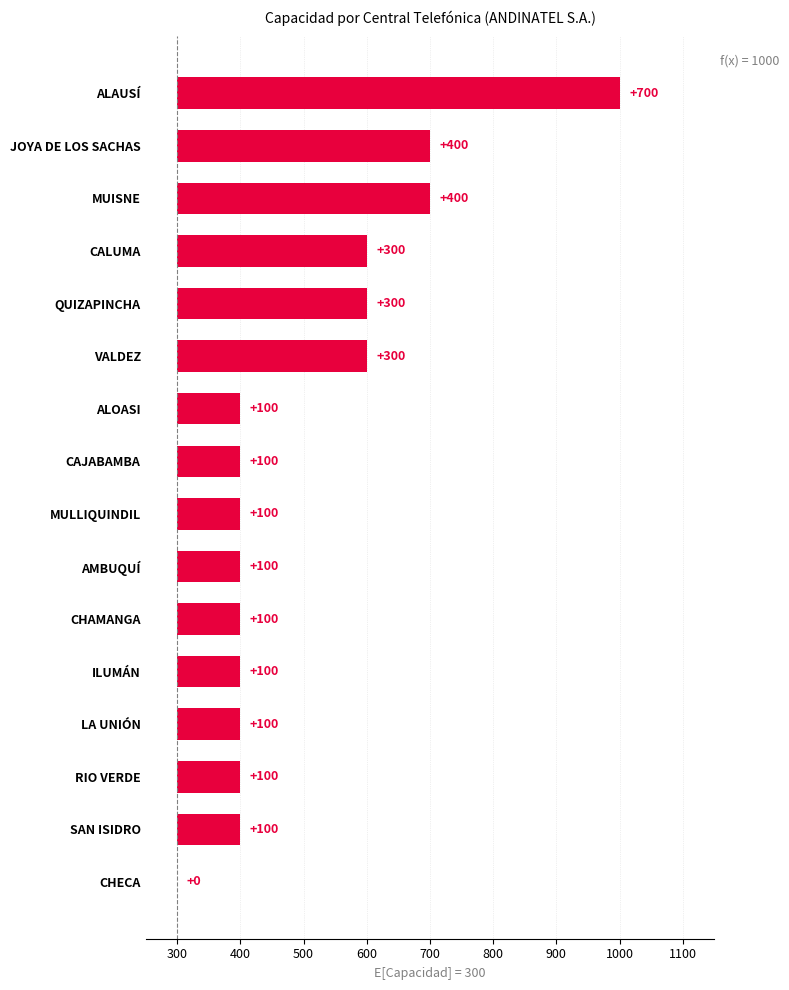

Are the bars grouped side by side (vs. stacked)?

No